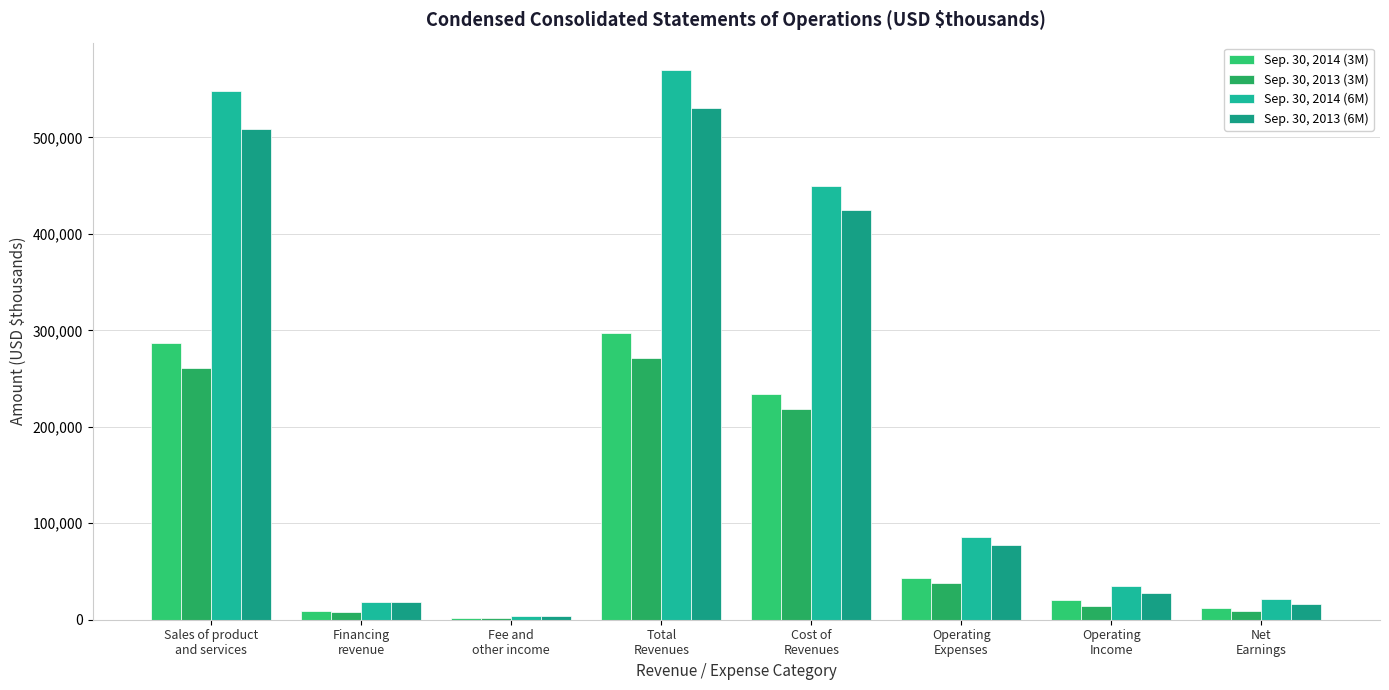

What are all the series names shown in the legend?

Sep. 30, 2014 (3M), Sep. 30, 2013 (3M), Sep. 30, 2014 (6M), Sep. 30, 2013 (6M)